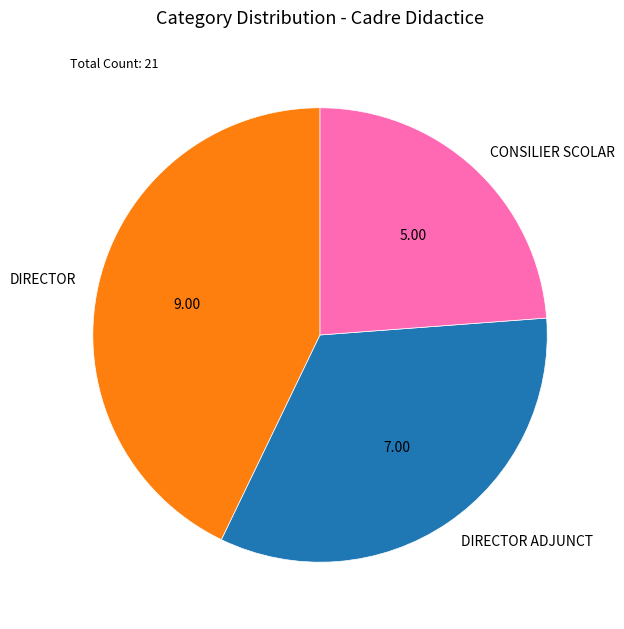

Count the number of slices in the pie.

3